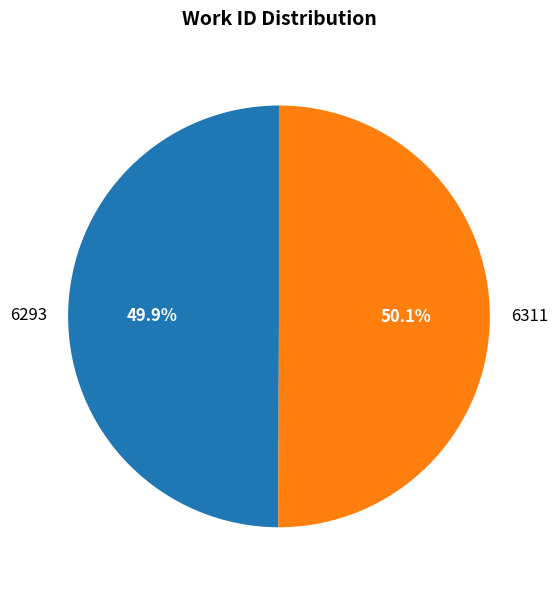

Combined, do 6311 and 6293 account for over 50%?

Yes